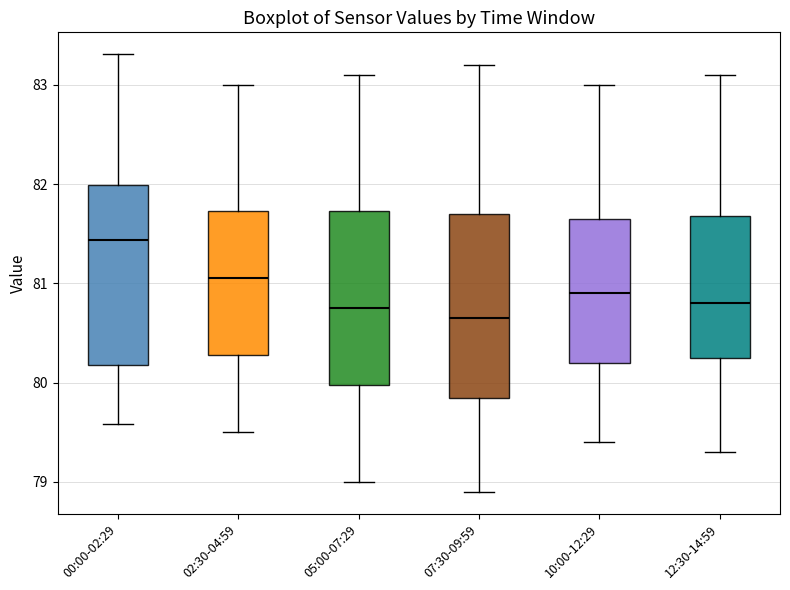

Where does the median line of the box for 05:00-07:29 sit on the y-axis? The values are not printed on the chart, so give them approximately, as read against the axis.

80.8